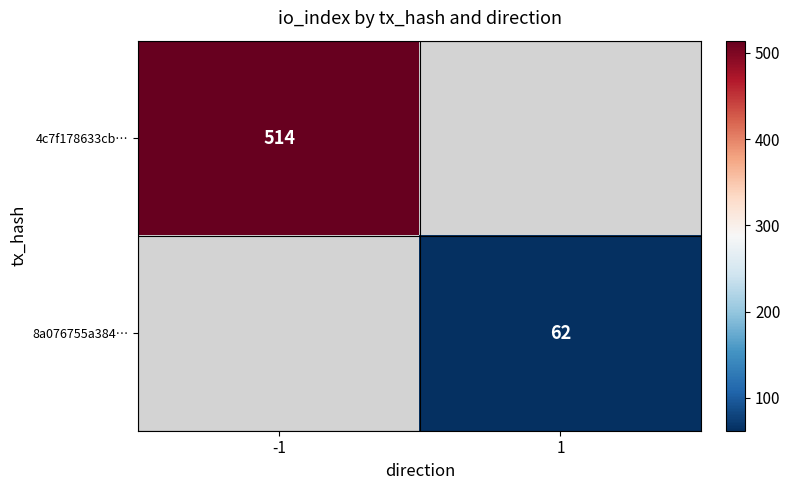

True or false: 8a076755a384… has a value of 62 at 1.

True